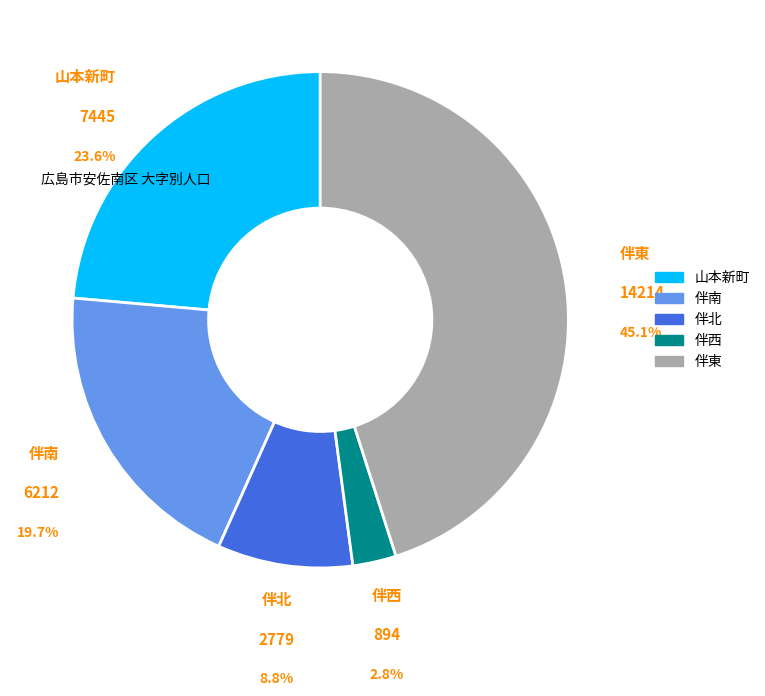

What is the smallest slice in the pie chart?

伴西